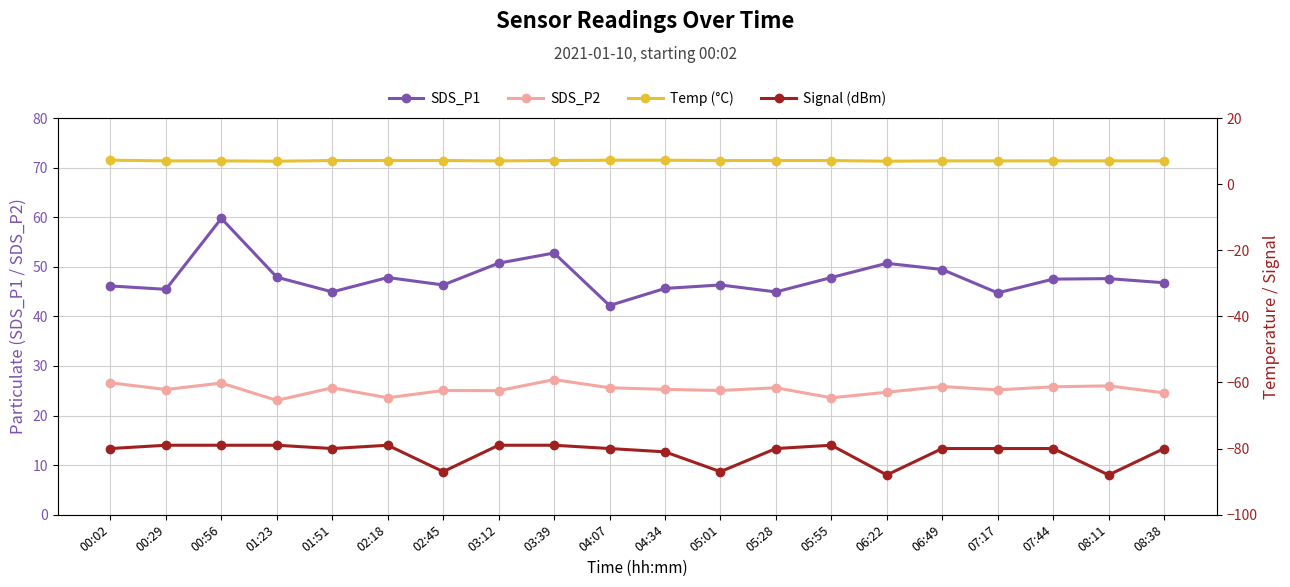

What is the minimum value for Temp (°C)?

7.0